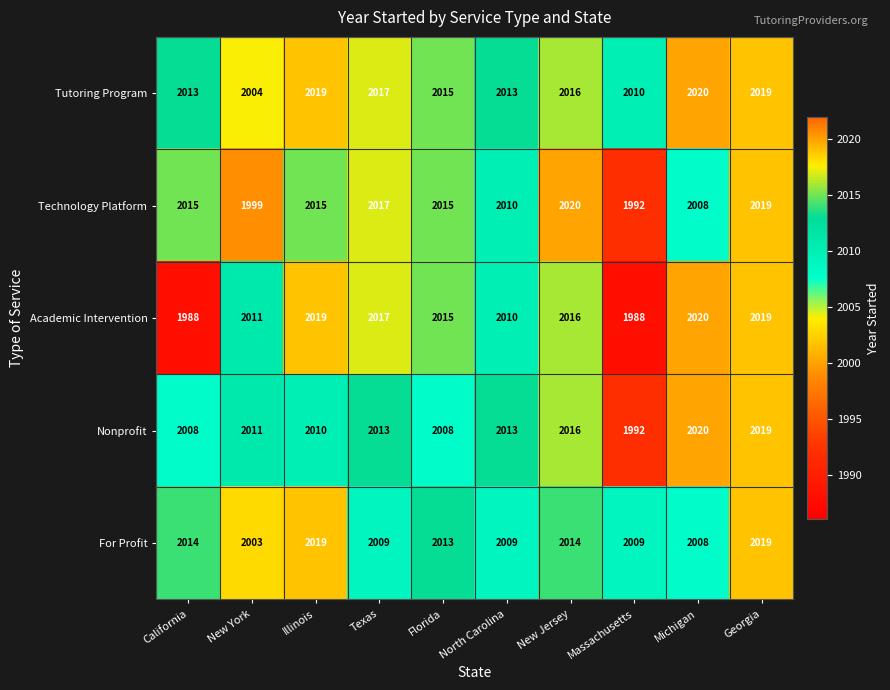

The value of Technology Platform at North Carolina is 715. True or false?

False